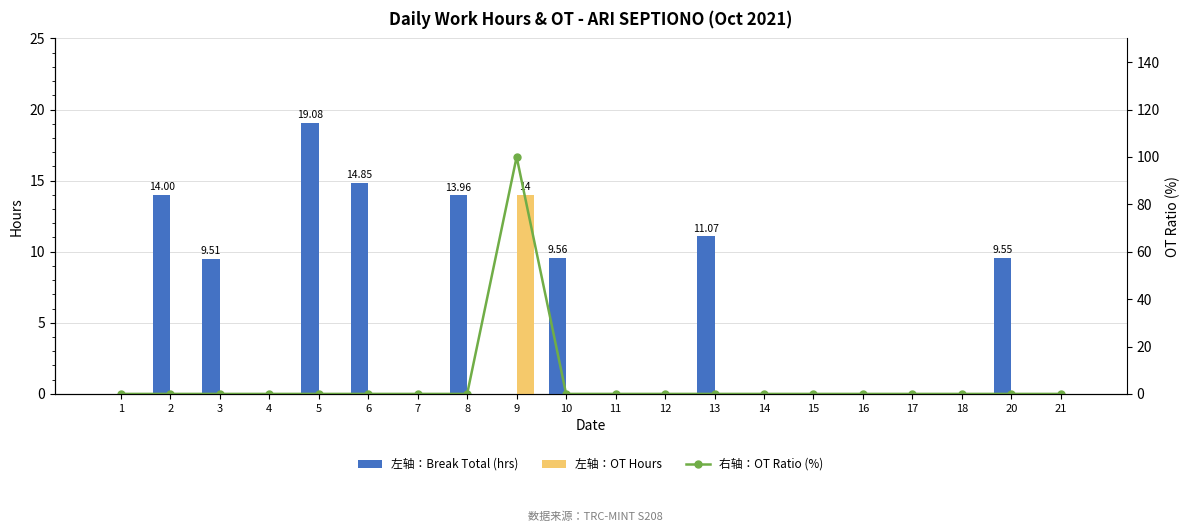

What is the spread (max minus min) of values at 20?

9.6